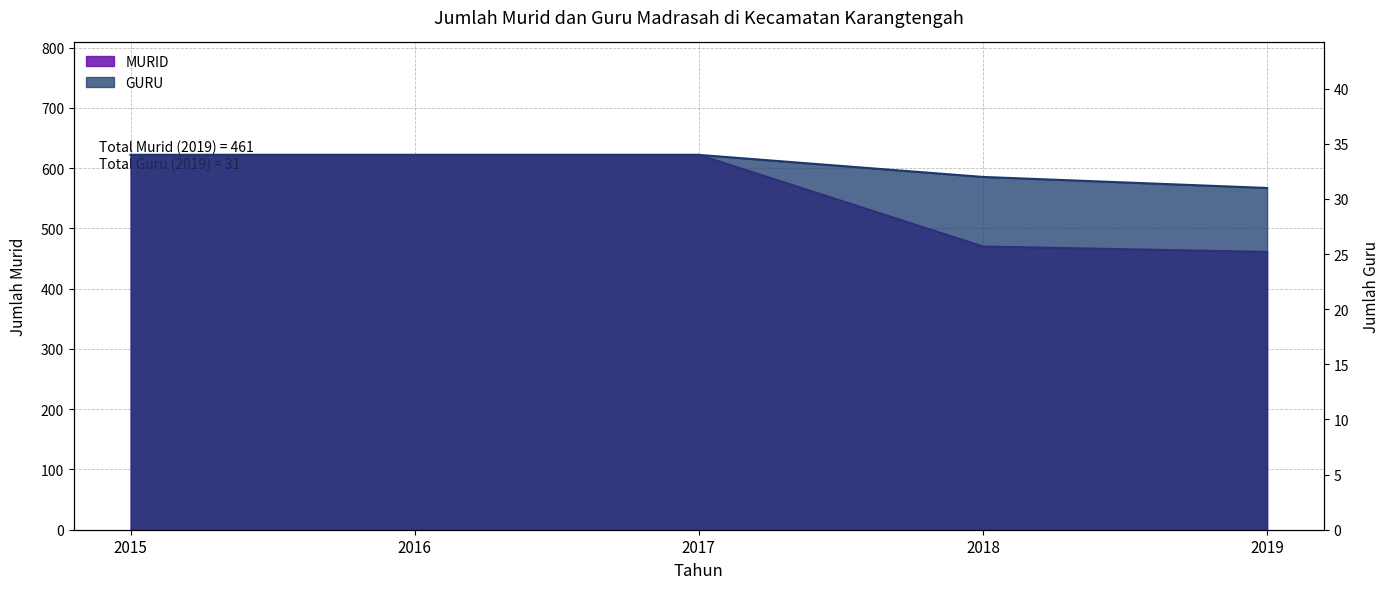

How many lines are shown in the chart?

2